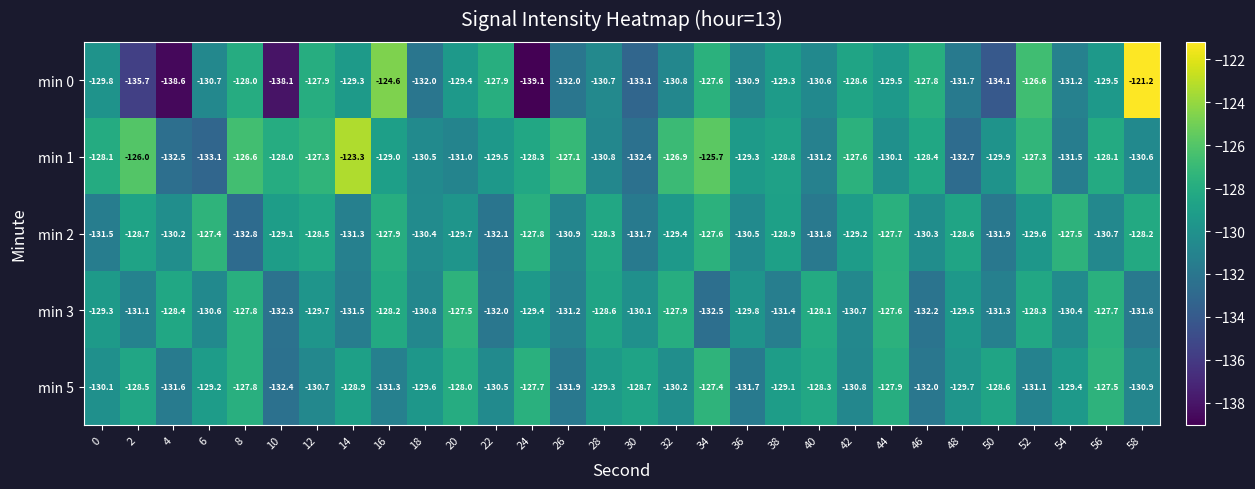

What is the spread (max minus min) of values at 34?

6.8